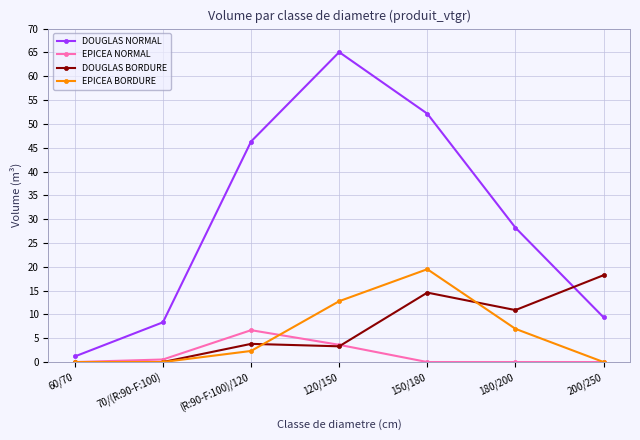

Rank the series by their maximum value, from highest to lowest.

DOUGLAS NORMAL, EPICEA BORDURE, DOUGLAS BORDURE, EPICEA NORMAL